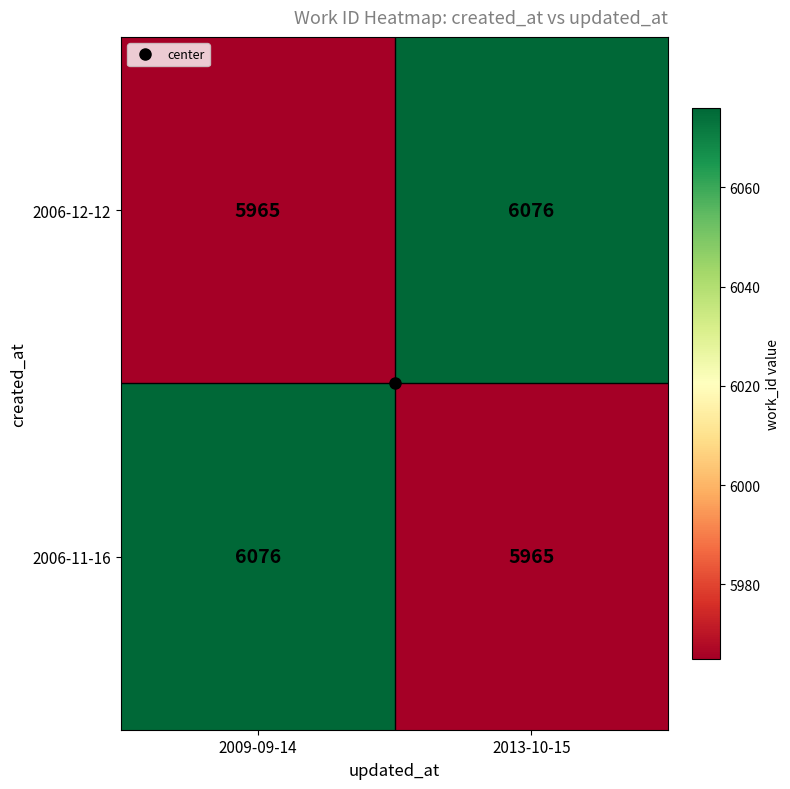

Where is 2006-12-12 nearest to the value 6020?

2009-09-14